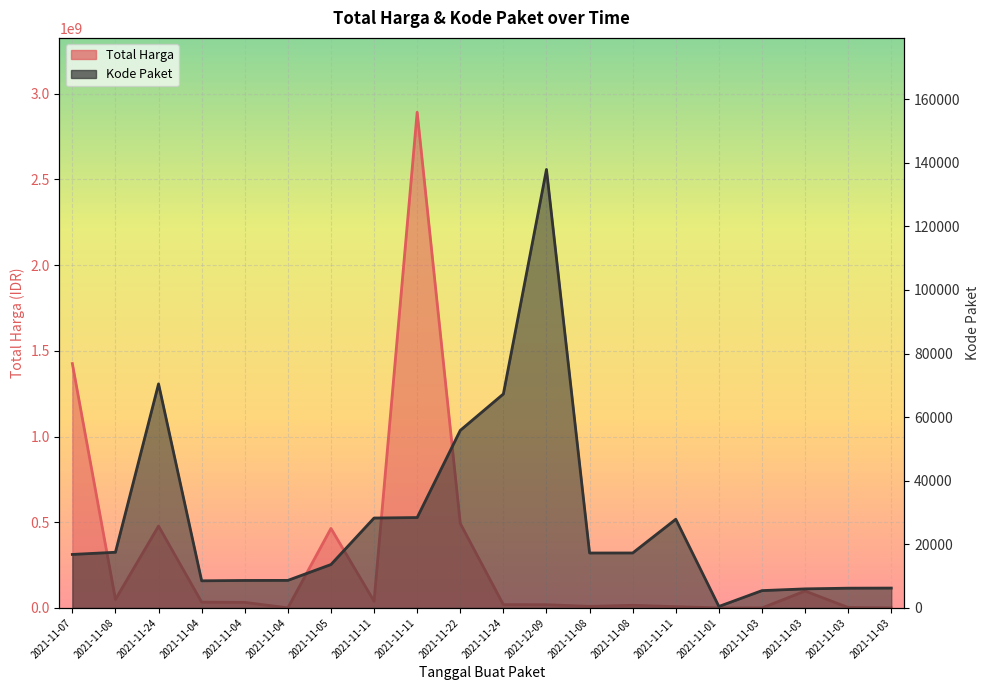

Where is the first local maximum for Kode Paket?

2021-11-24